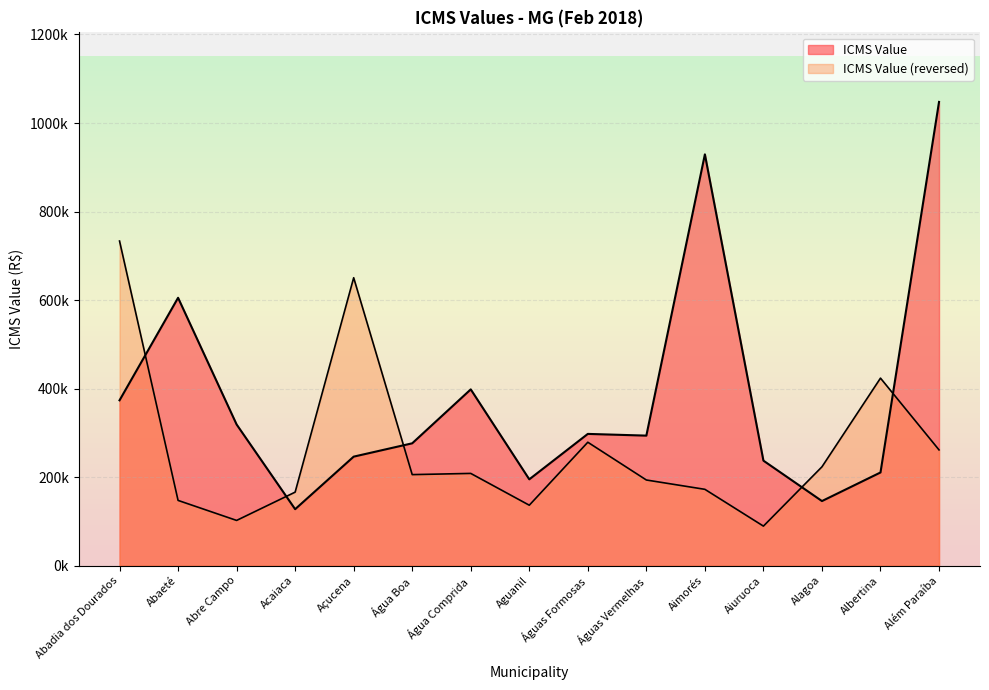

How many values are below 293687?

7